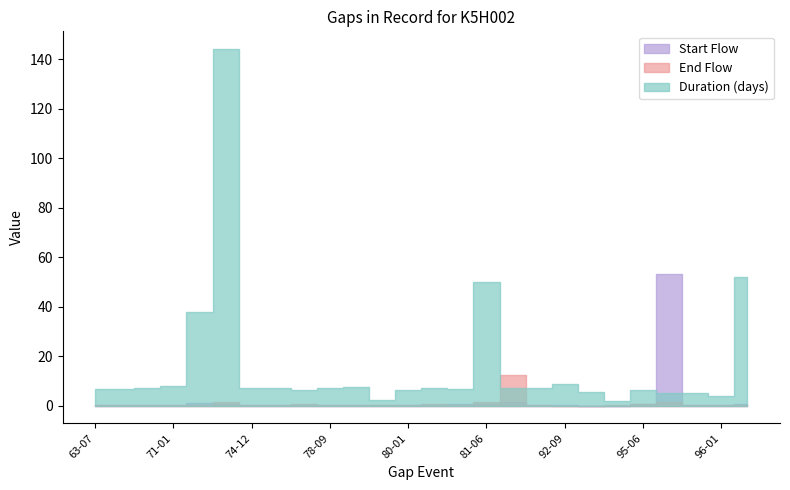

Does the chart have visible grid lines?

No